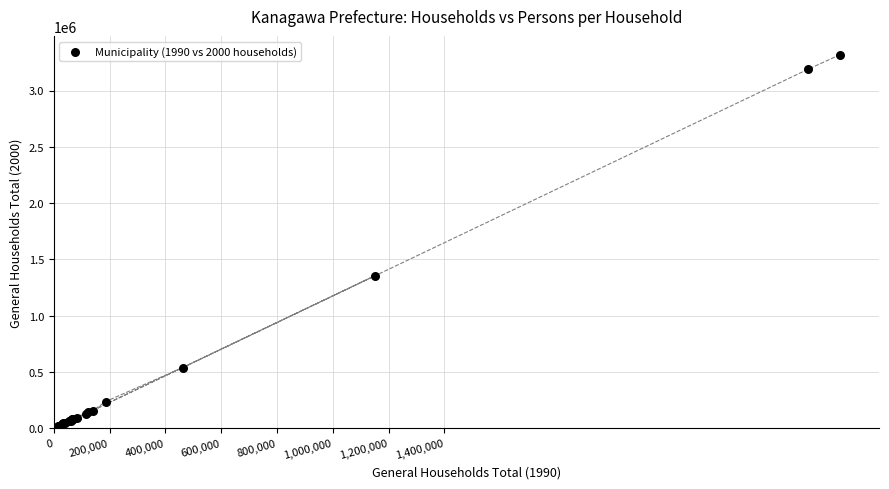

What Y value in the scatter plot is closest to 1667775?

1353526